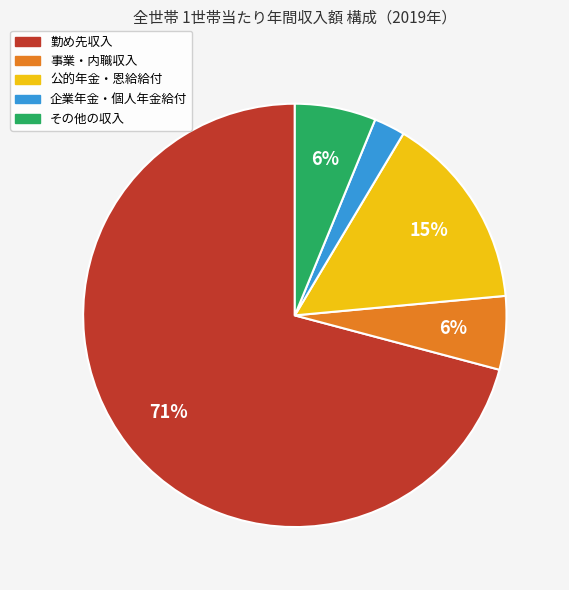

Do 事業・内職収入 and 企業年金・個人年金給付 together represent more than half of the pie?

No